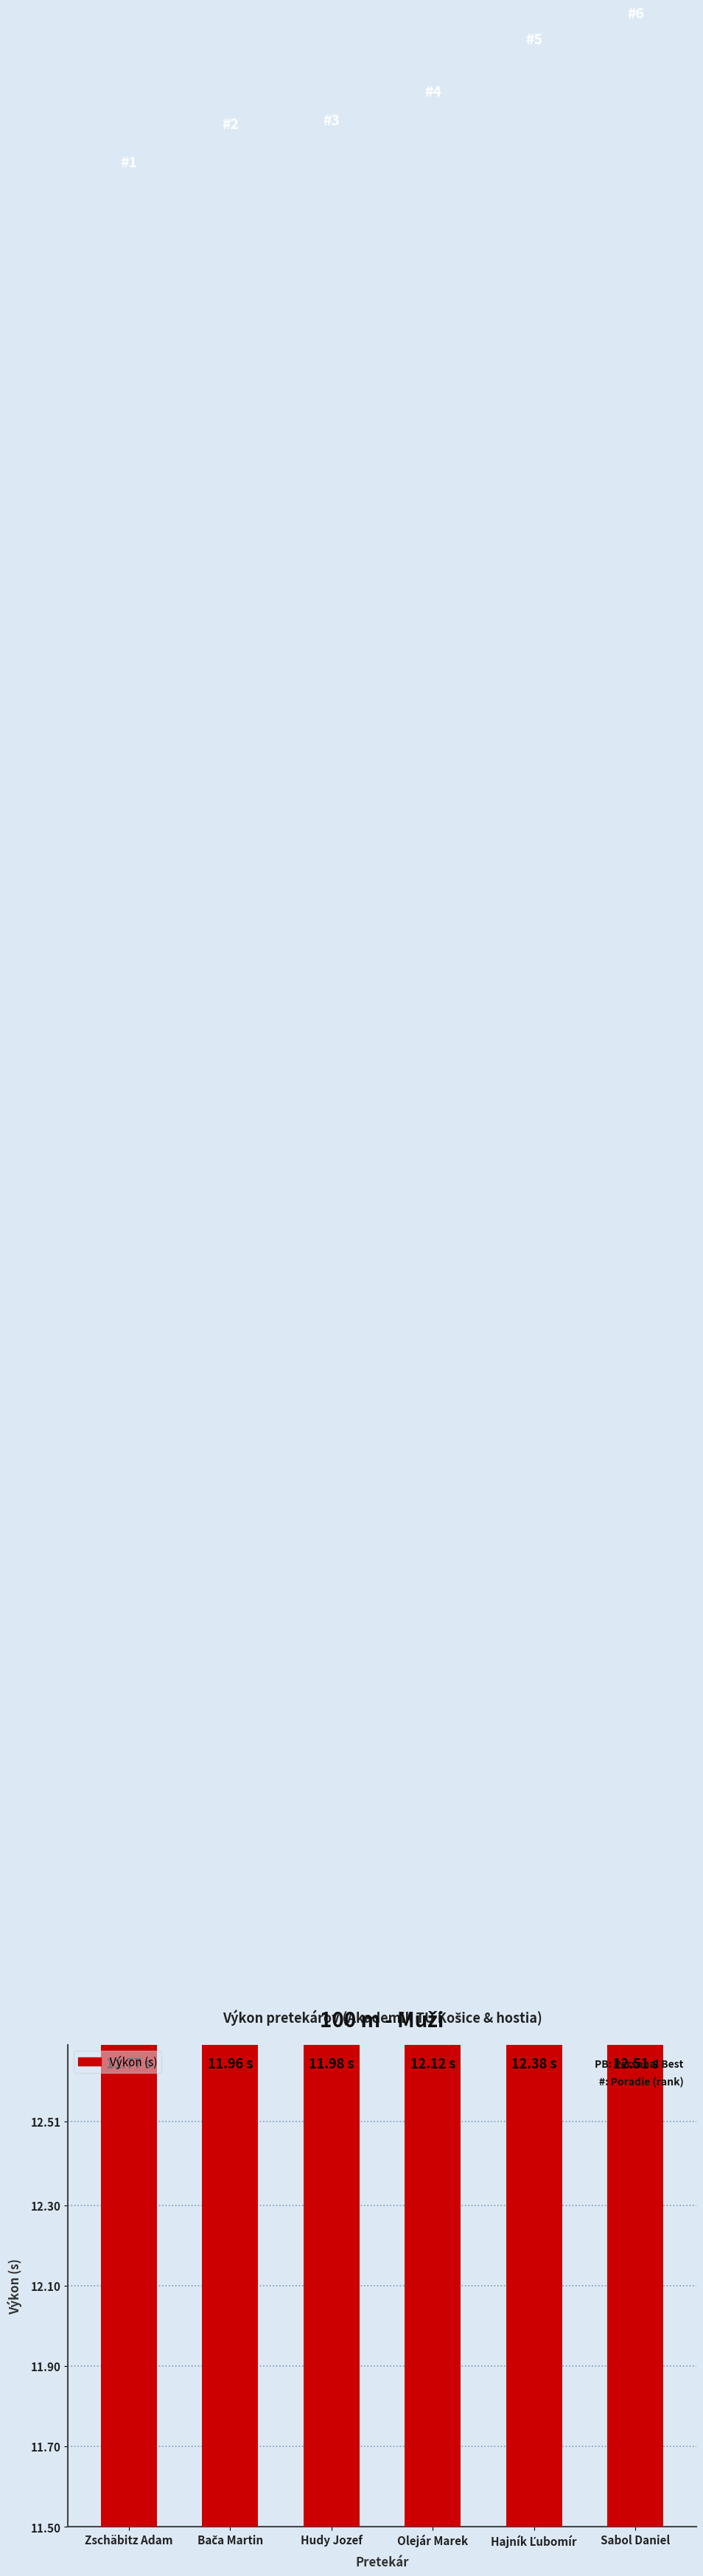

At which label is the value closest to 12?

Hudy Jozef